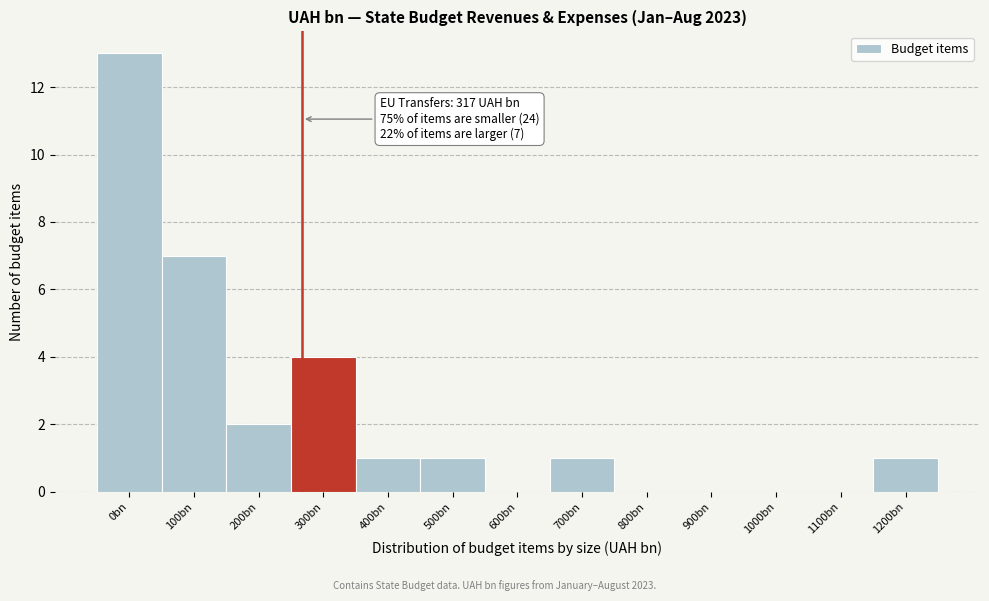

Reading right to left, extract all data points from this chart.

1200bn=1	1100bn=0	1000bn=0	900bn=0	800bn=0	700bn=1	600bn=0	500bn=1	400bn=1	300bn=4	200bn=2	100bn=7	0bn=13